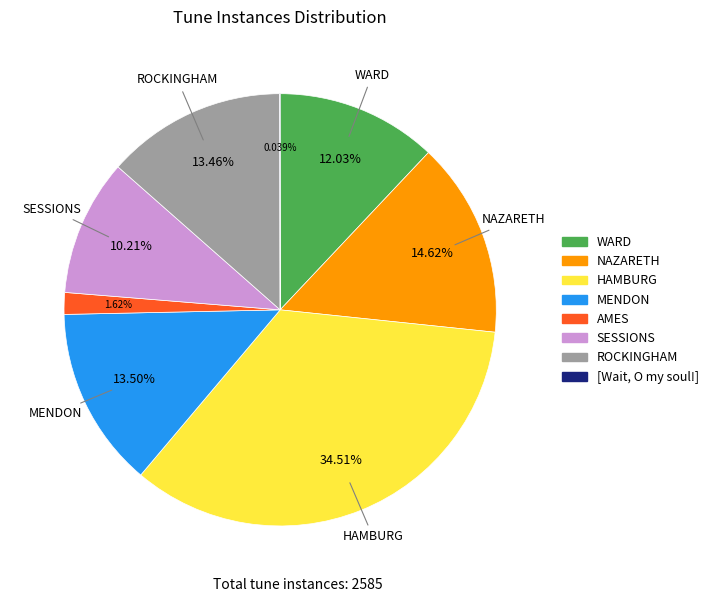

Does AMES represent more than half of the total?

No